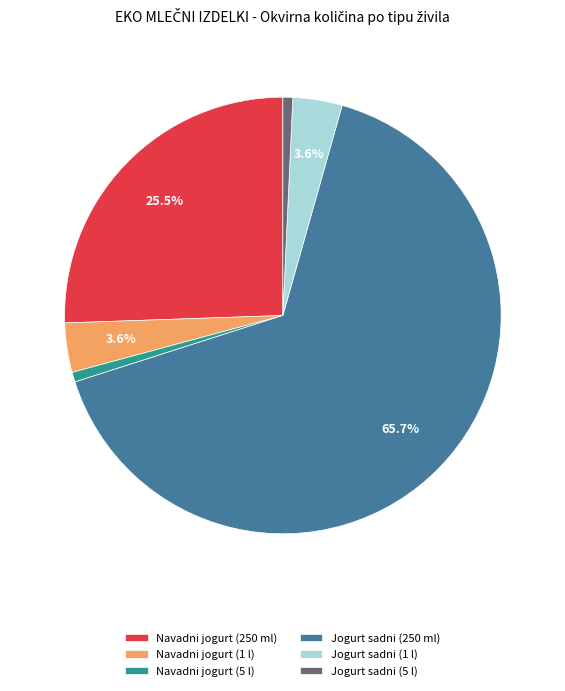

The Jogurt sadni (250 ml) slice represents 66% of the pie. True or false?

True